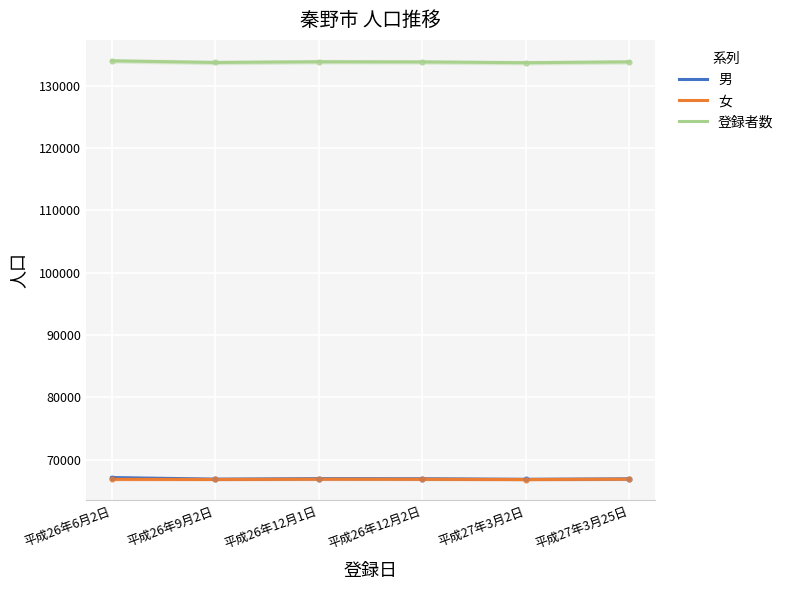

Which series has the largest Y range (max minus min)?

登録者数